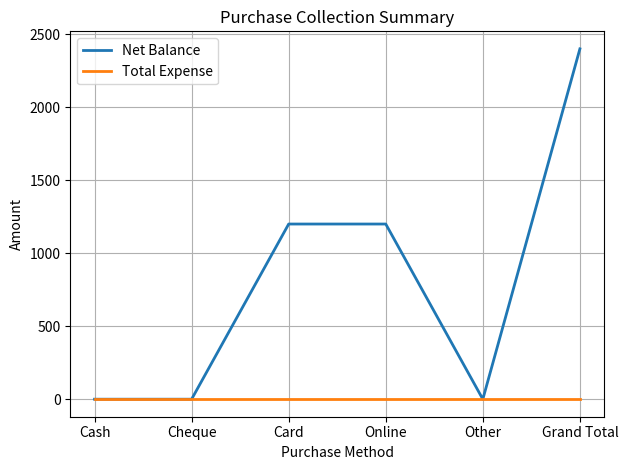

The Net Balance series shows 1706 at Card. True or false?

False